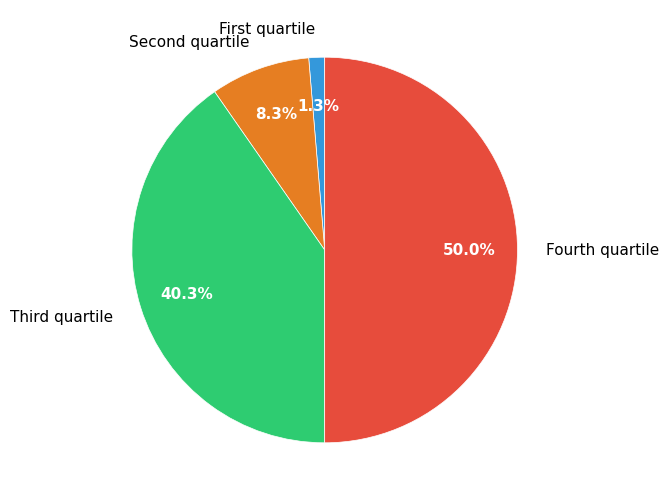

What is the smallest slice in the pie chart?

First quartile